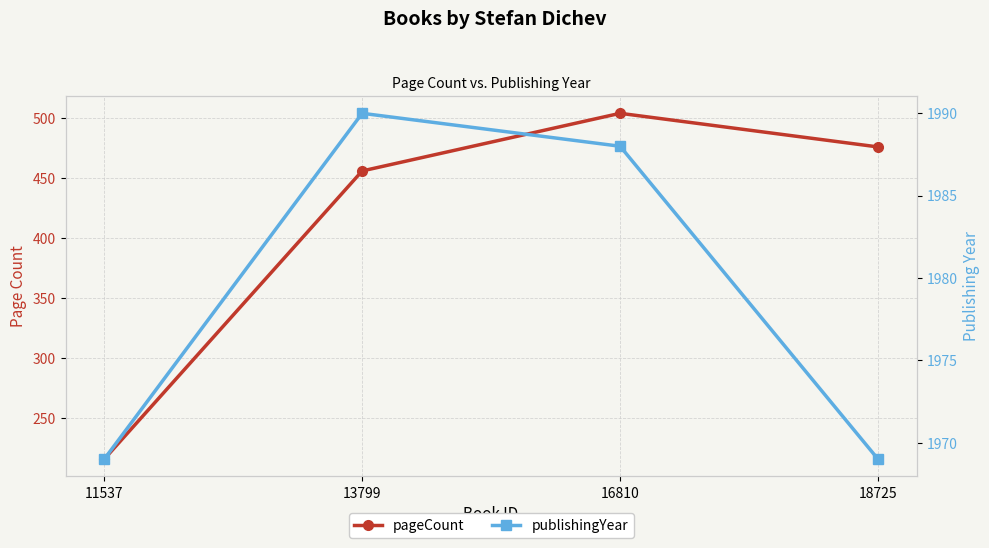

How many categories are shown in the chart?

4